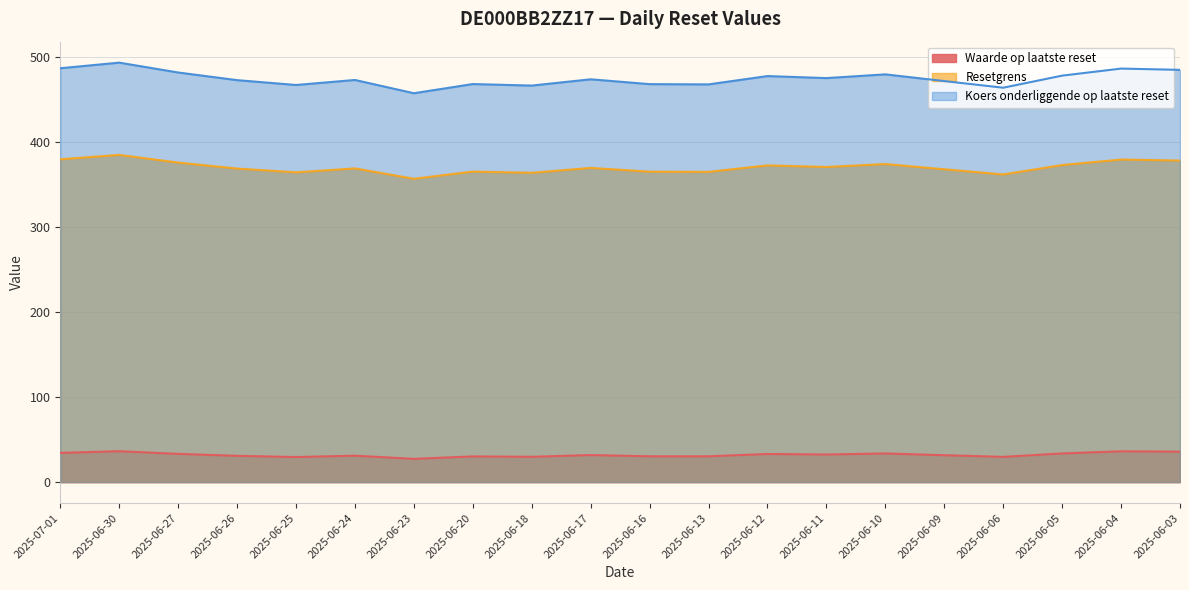

What is the spread (max minus min) of values at 2025-06-23?

430.2